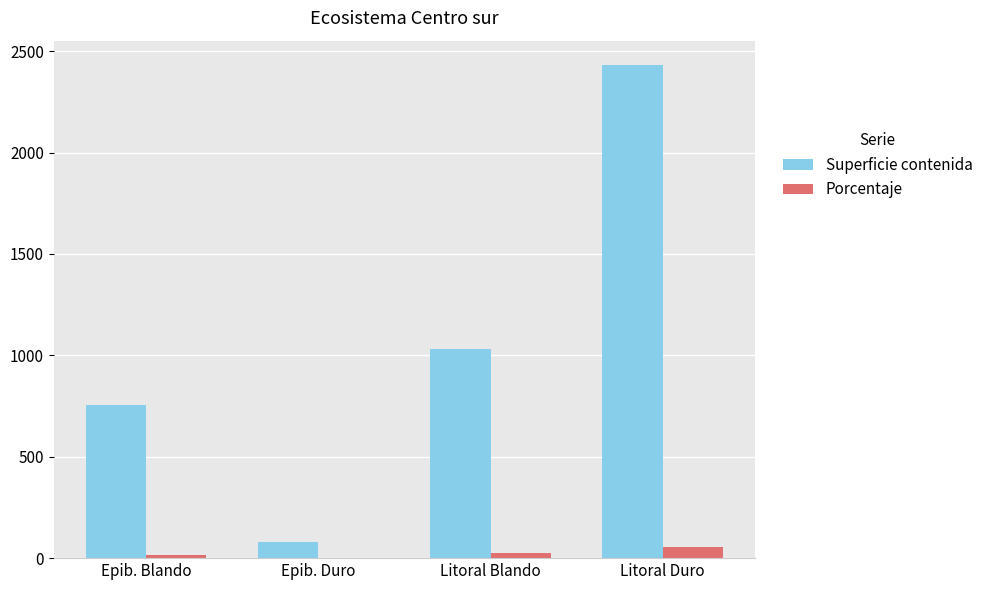

What value does the Superficie contenida series have at Litoral Duro?

2430.4